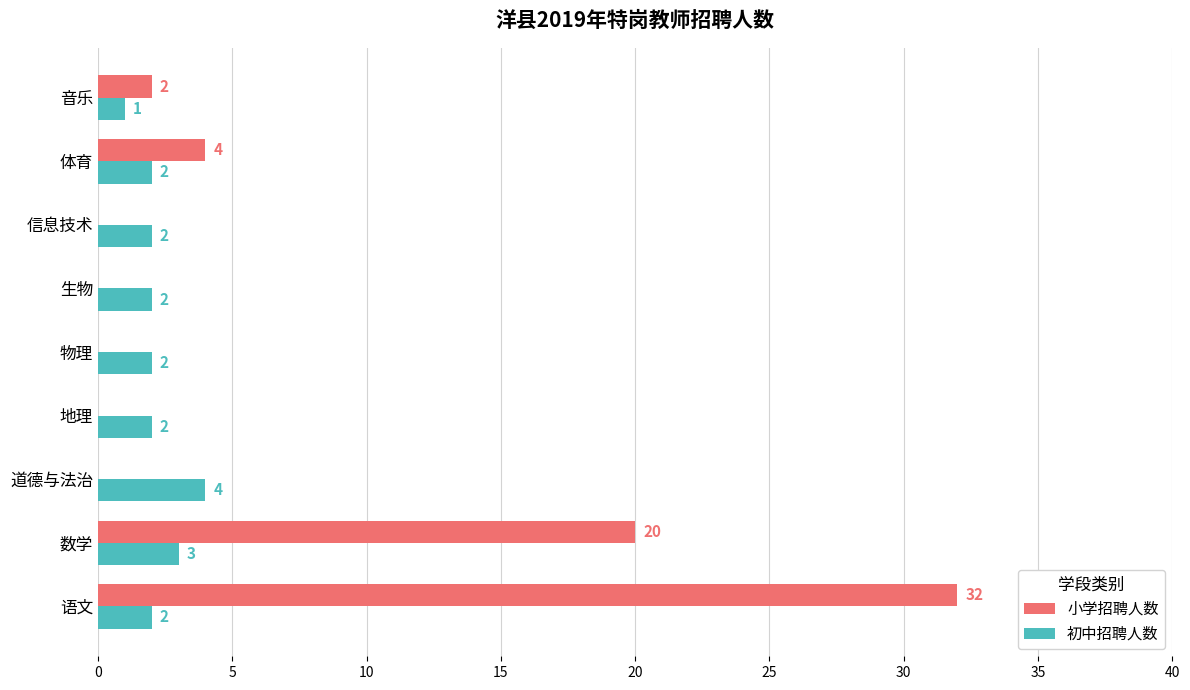

Which series changed the most between 语文 and 生物?

小学招聘人数